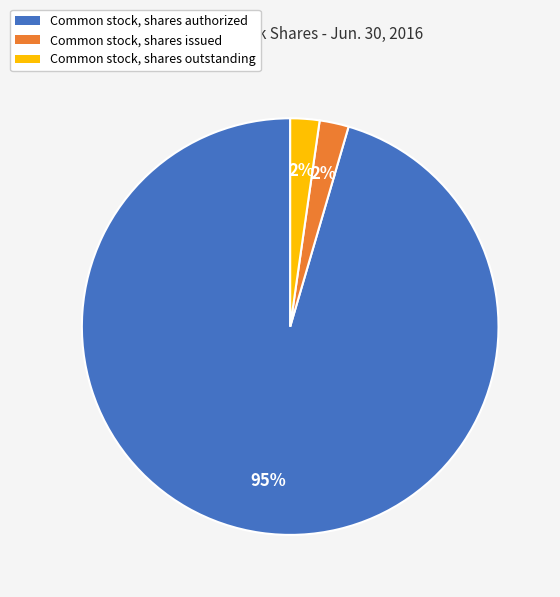

Does any single category account for the majority?

Yes